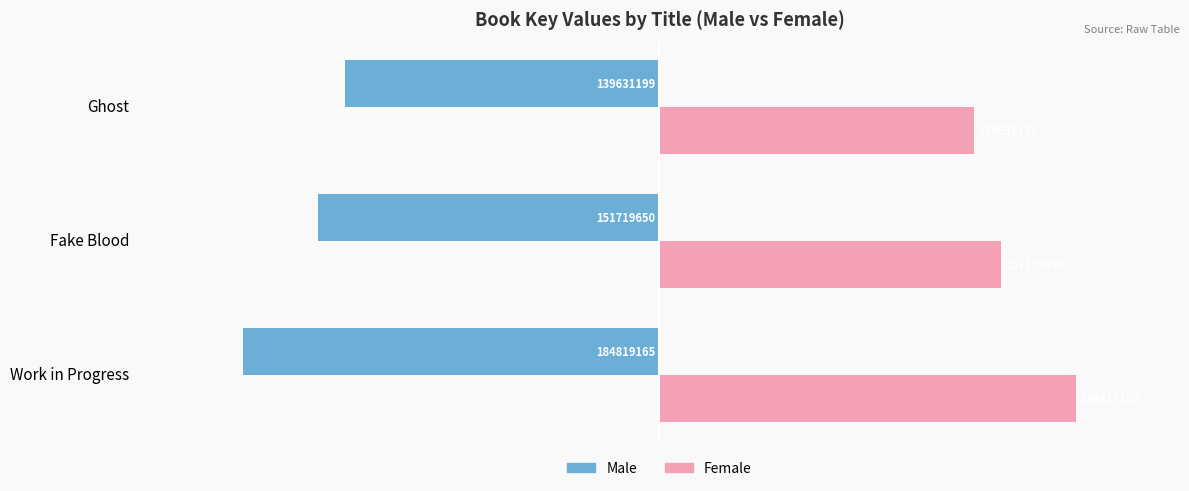

How many bars are there in each group?

2